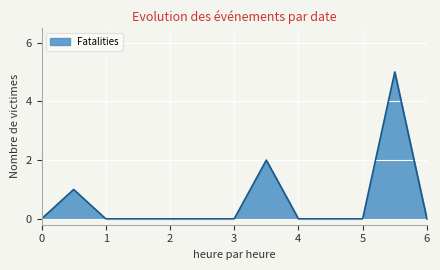

What is the greatest value displayed?

5